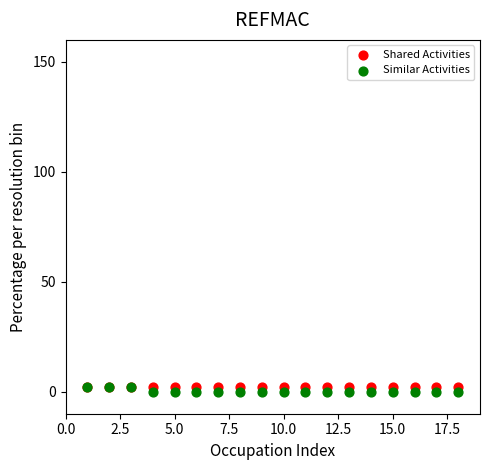

Which series contains the lowest Y value?

Similar Activities